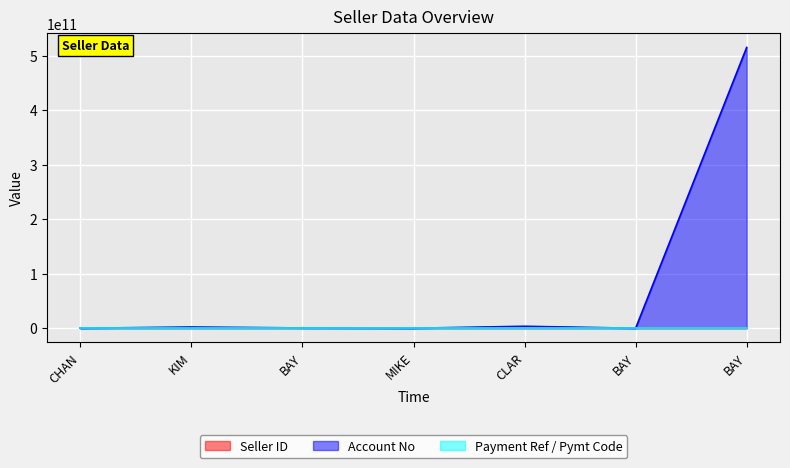

What is the difference between the Payment Ref / Pymt Code values at BAY and KIM?

1